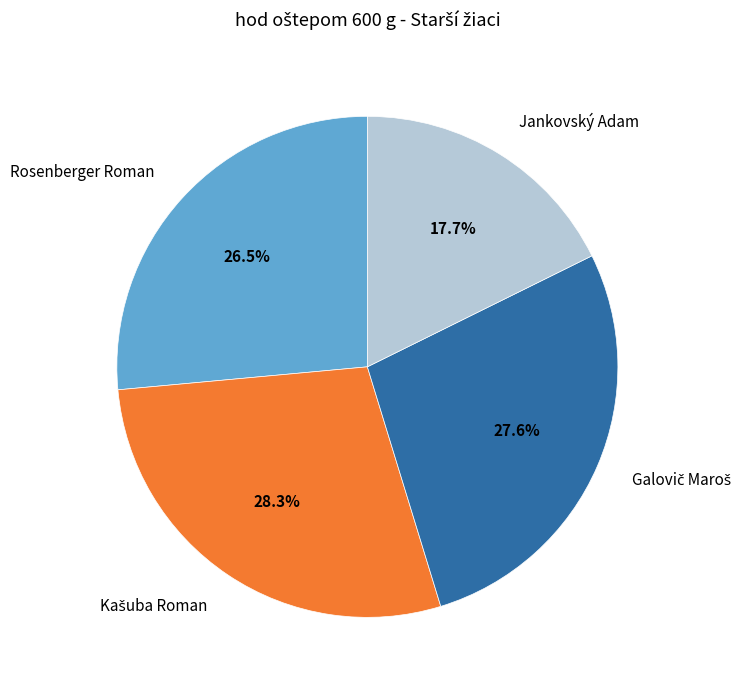

Is there a majority slice in this chart?

No